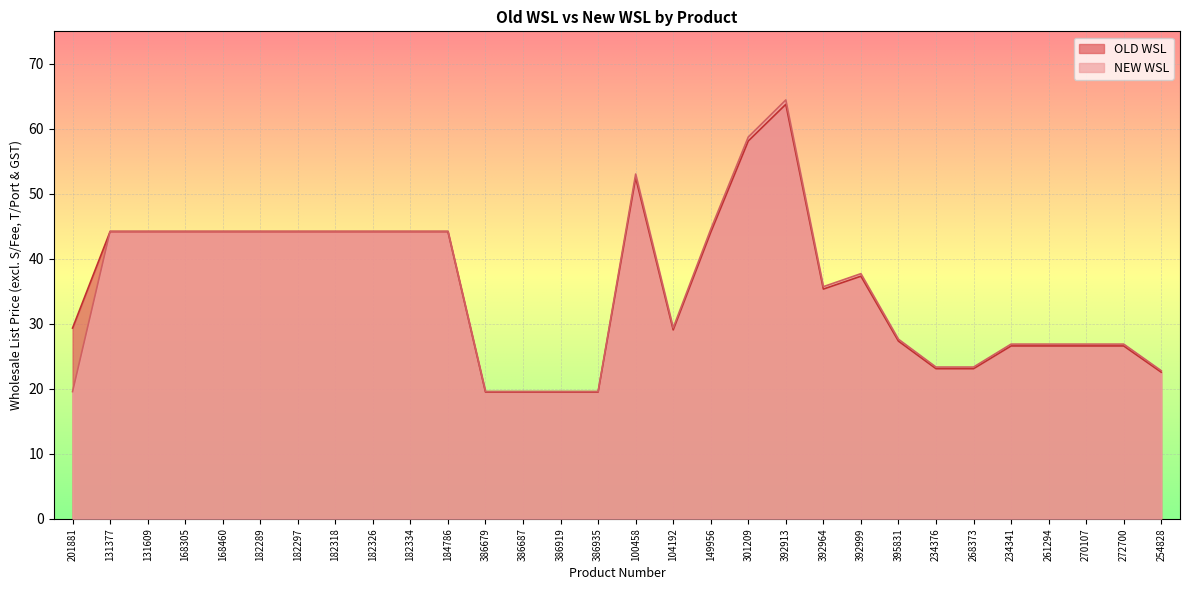

True or false: OLD WSL has a value of 19.5 at 386935.

True